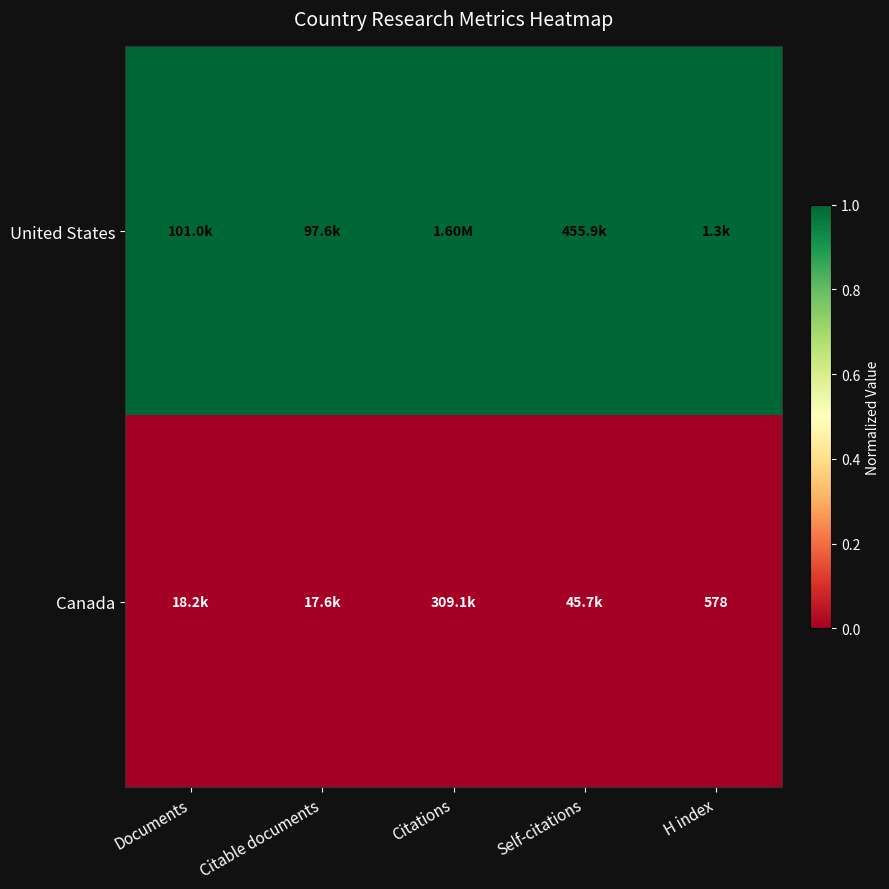

The value of United States at Citable documents is 1. True or false?

True